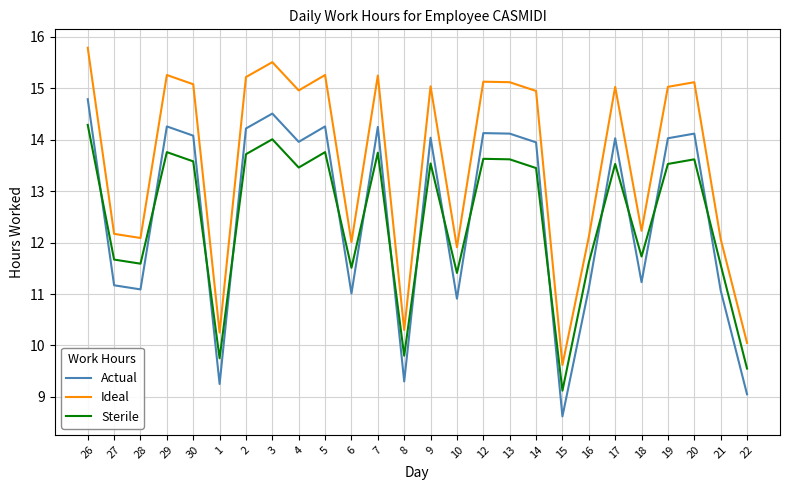

What position from the left is 18?

22